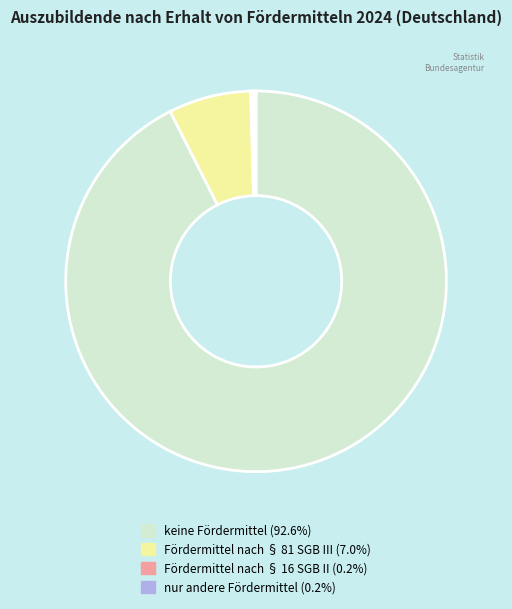

True or false: keine Fördermittel accounts for 99% of the total.

False